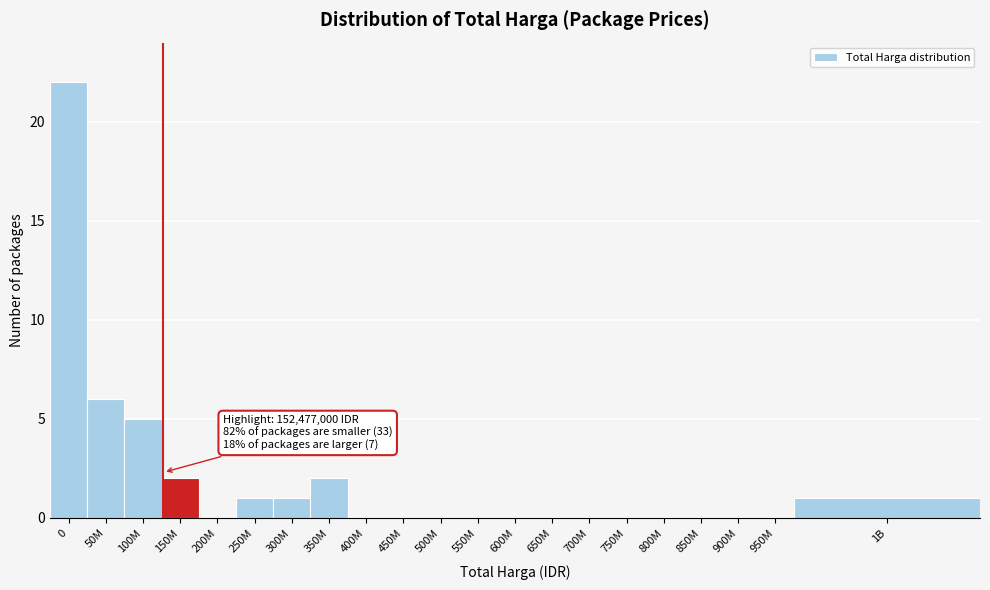

Reading left to right, list all the values displayed in this chart.

0=22	50M=6	100M=5	150M=2	200M=0	250M=1	300M=1	350M=2	400M=0	450M=0	500M=0	550M=0	600M=0	650M=0	700M=0	750M=0	800M=0	850M=0	900M=0	950M=0	1B=1